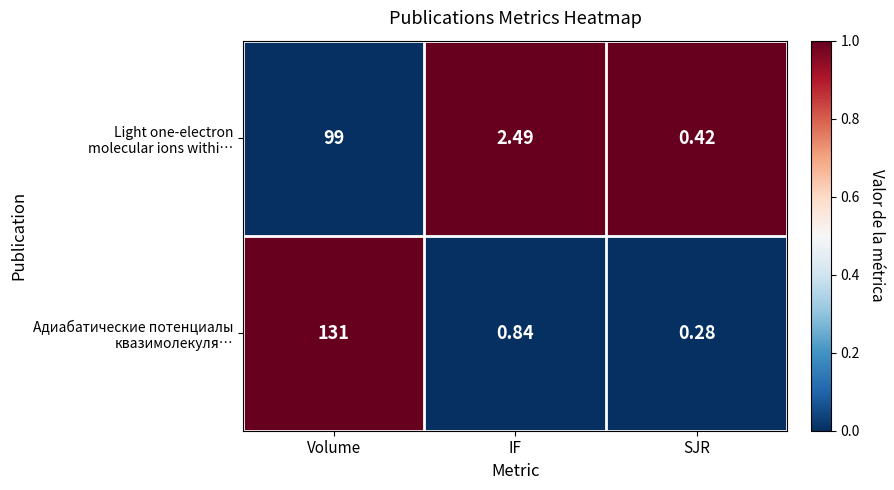

Which label corresponds to the smallest value in the chart?

SJR